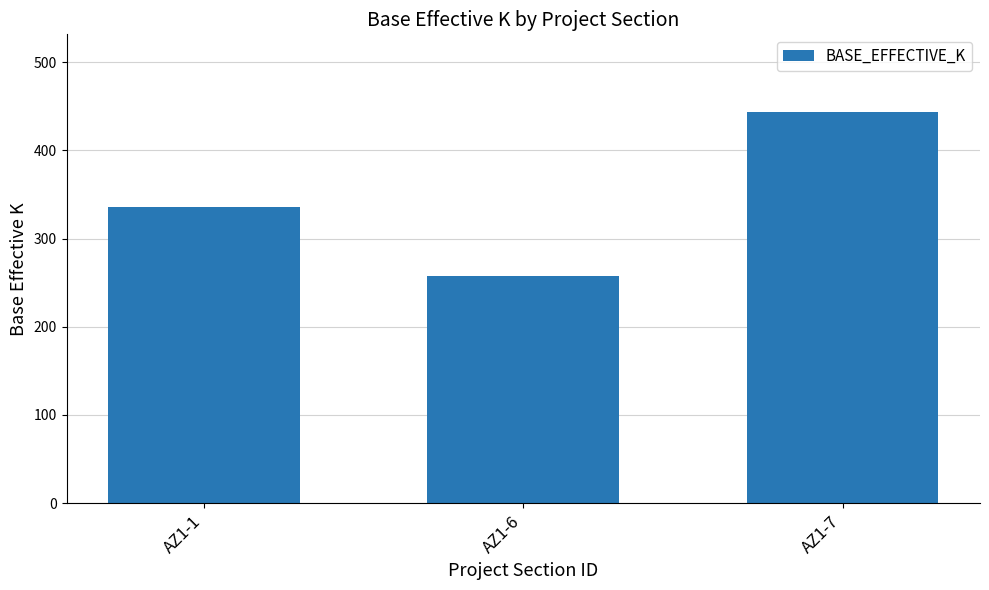

What is the value of the 1st bar from the left?

336